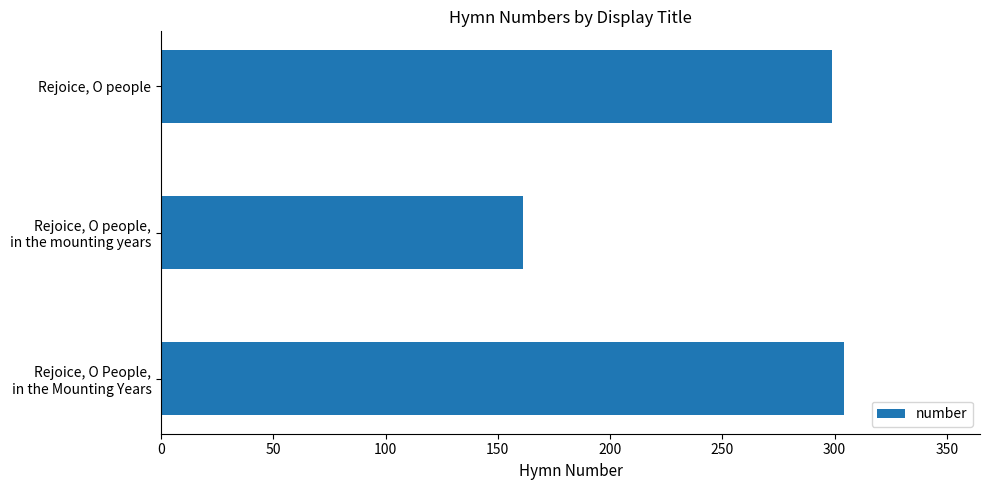

What is the sum of all values?

764